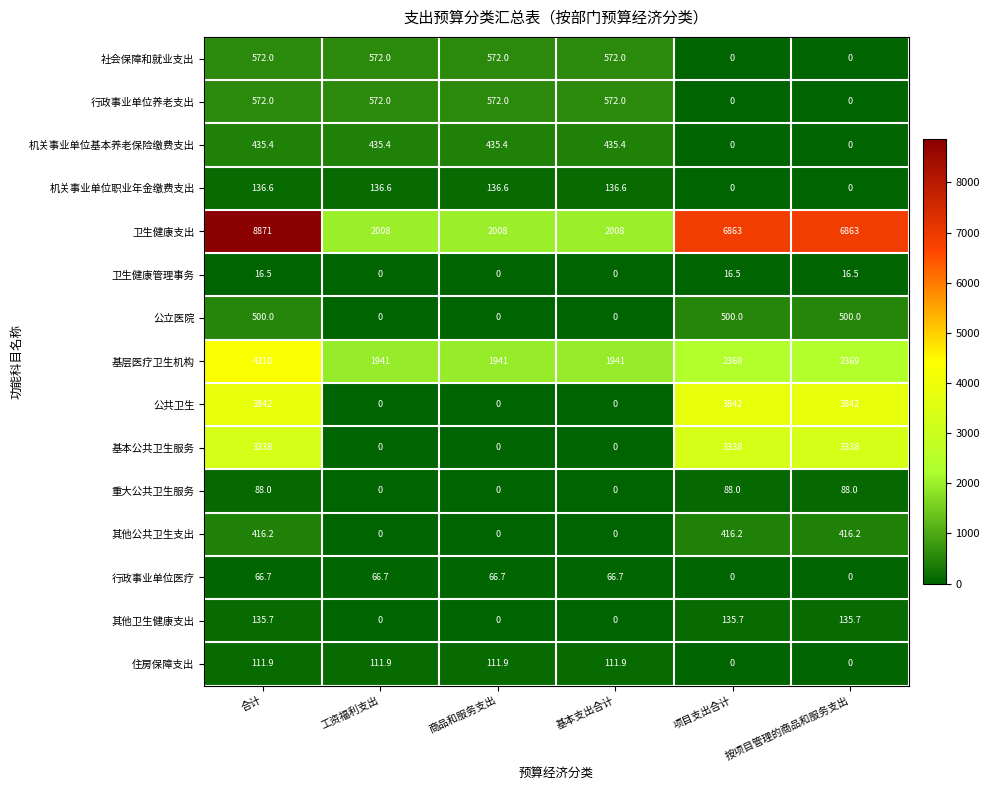

True or false: 其他卫生健康支出 has a value of 73.5 at 工资福利支出.

False